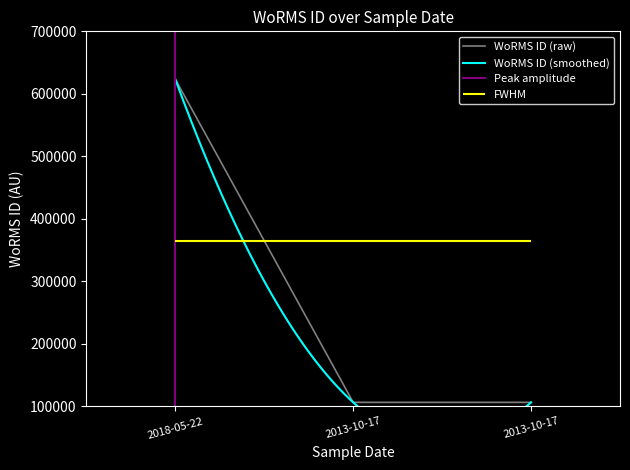

The chart shows a value of 106287 at 2013-10-17. True or false?

True